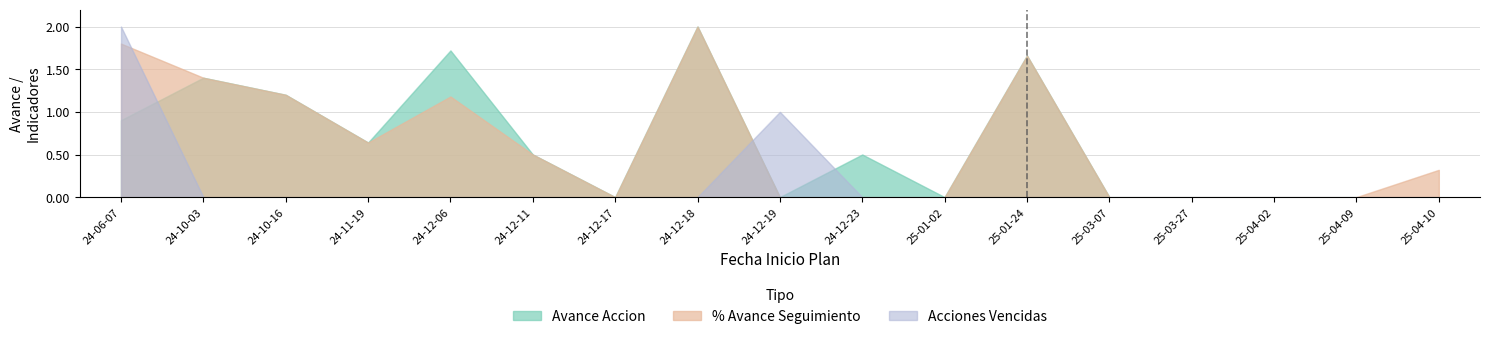

In Avance Accion, how many points are higher than both neighbors (excluding endpoints)?

5